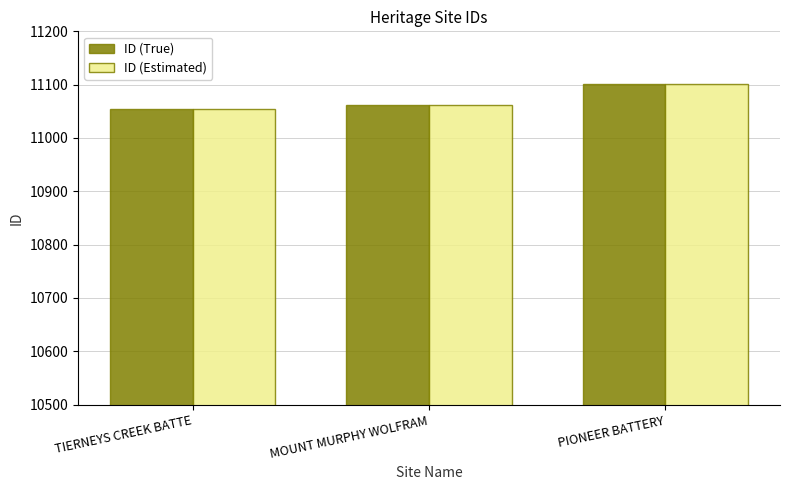

How many bars are there in each group?

2